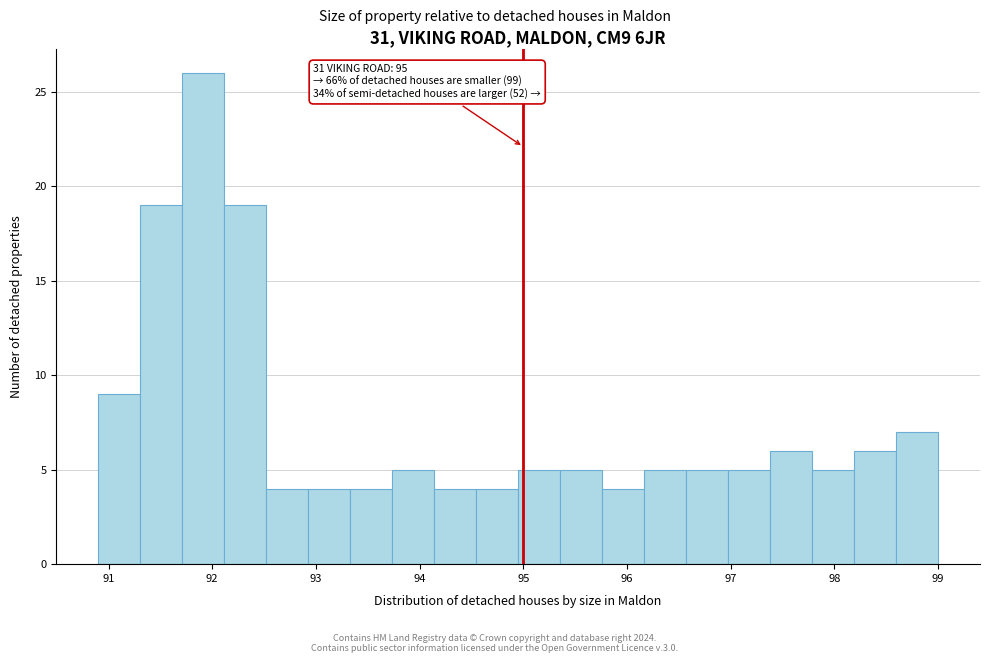

Over which range of the x-axis is the bar tallest?

91.7 to 92.1